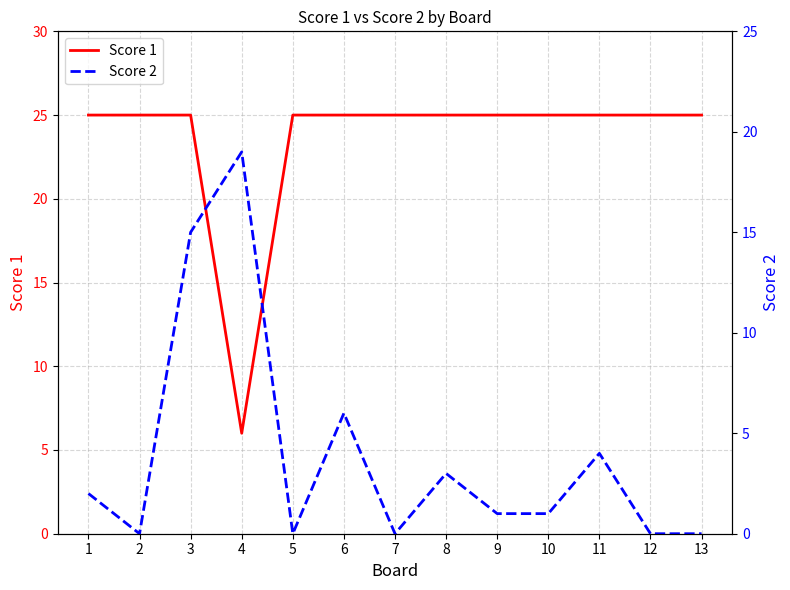

Does the chart display data point markers on the line(s)?

No